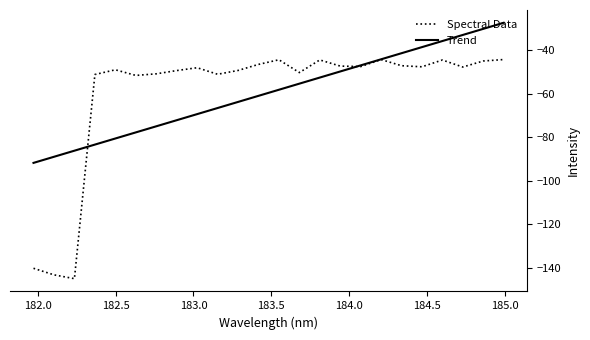

List the series in order of their peak value, lowest first.

Spectral Data, Trend